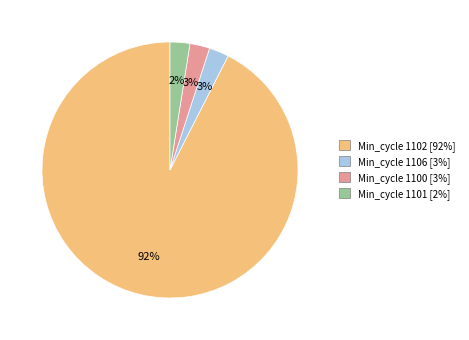

Is there a majority slice in this chart?

Yes